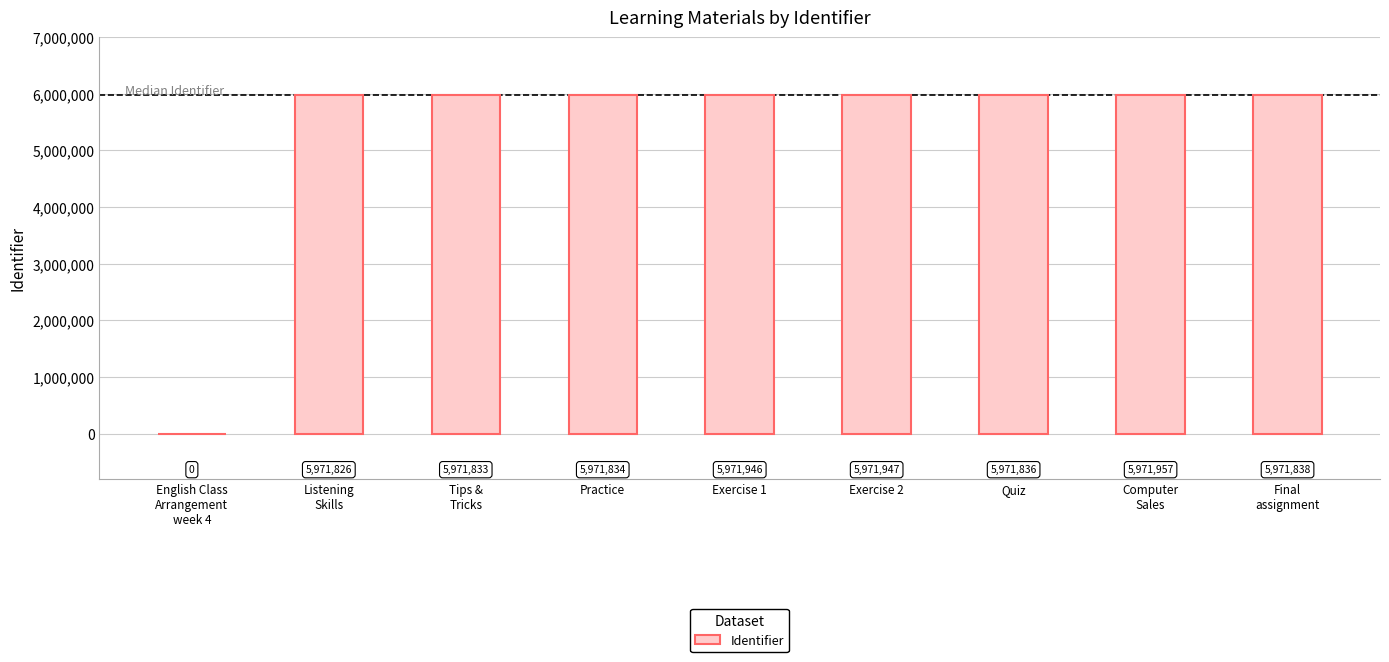

What is the change in value from English Class
Arrangement
week 4 to Listening
Skills?

+5971826